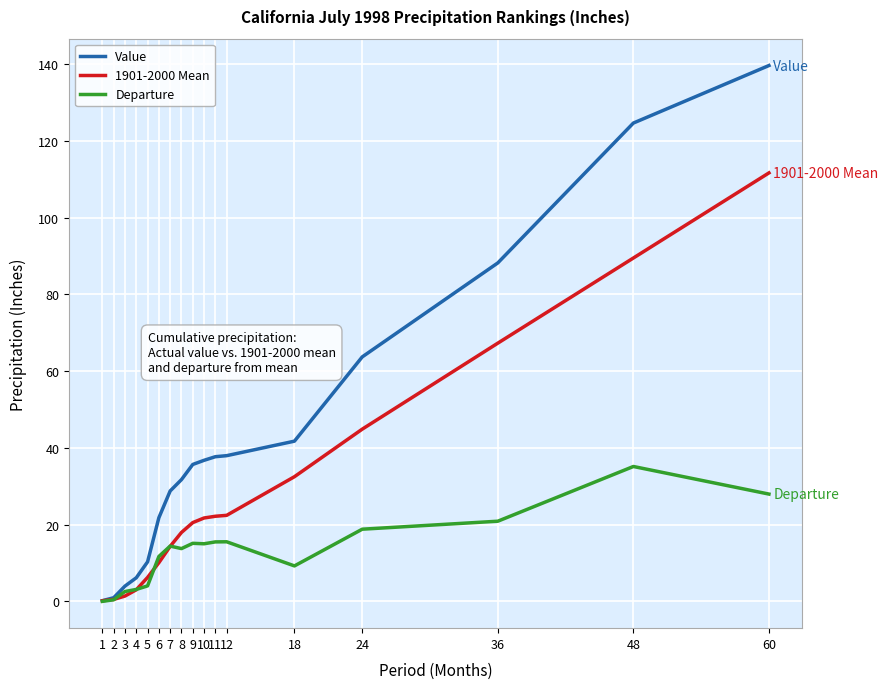

The value of 1901-2000 Mean at 11 is 14.8. True or false?

False